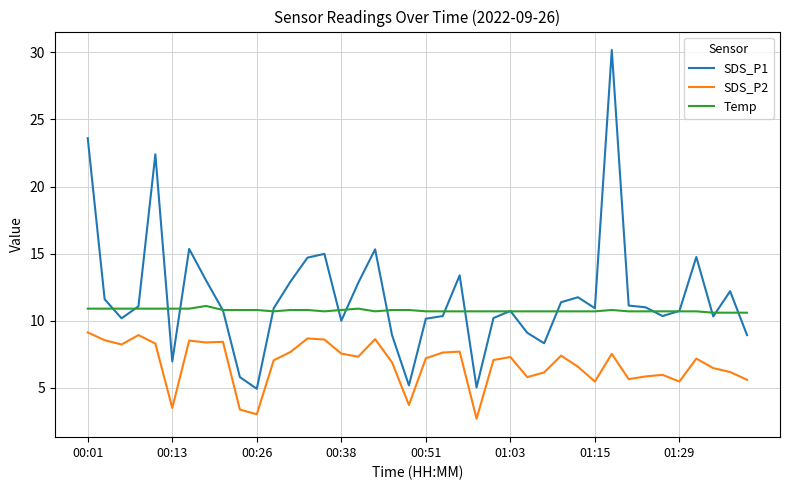

List the series in order of their peak value, highest first.

SDS_P1, Temp, SDS_P2